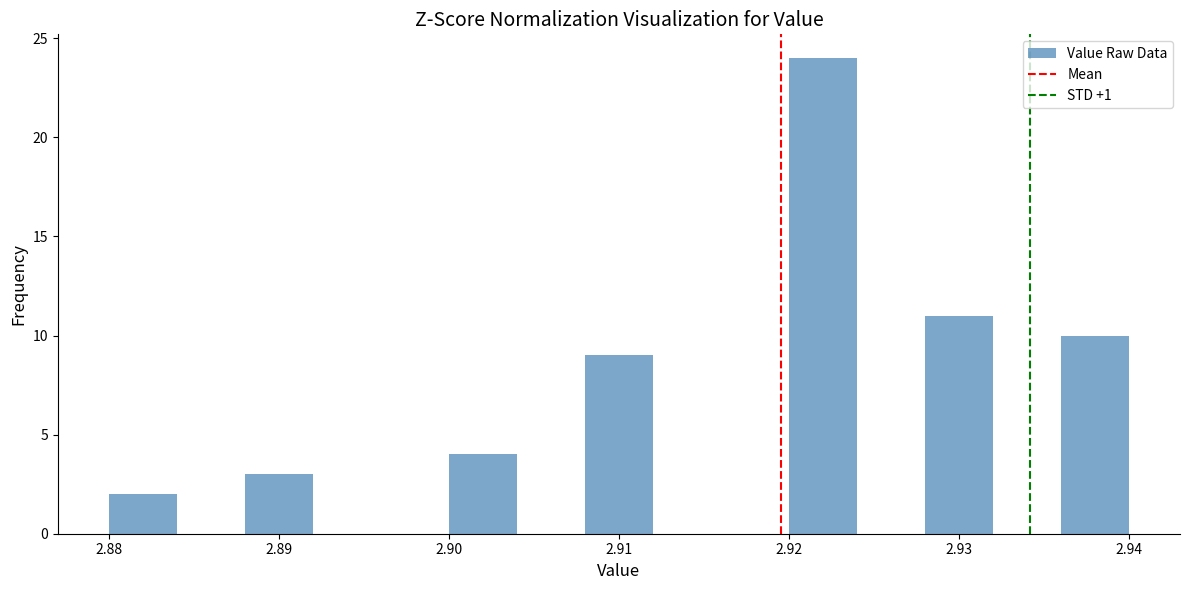

Reading left to right, transcribe this chart: for each bar, give the range it covers on the x-axis and its height. The values are not printed on the chart, so give them approximately, as read against the axis.

2.880 to 2.884: 2
2.884 to 2.888: 0
2.888 to 2.892: 3
2.892 to 2.896: 0
2.896 to 2.900: 0
2.900 to 2.904: 4
2.904 to 2.908: 0
2.908 to 2.912: 9
2.912 to 2.916: 0
2.916 to 2.920: 0
2.920 to 2.924: 24
2.924 to 2.928: 0
2.928 to 2.932: 11
2.932 to 2.936: 0
2.936 to 2.940: 10